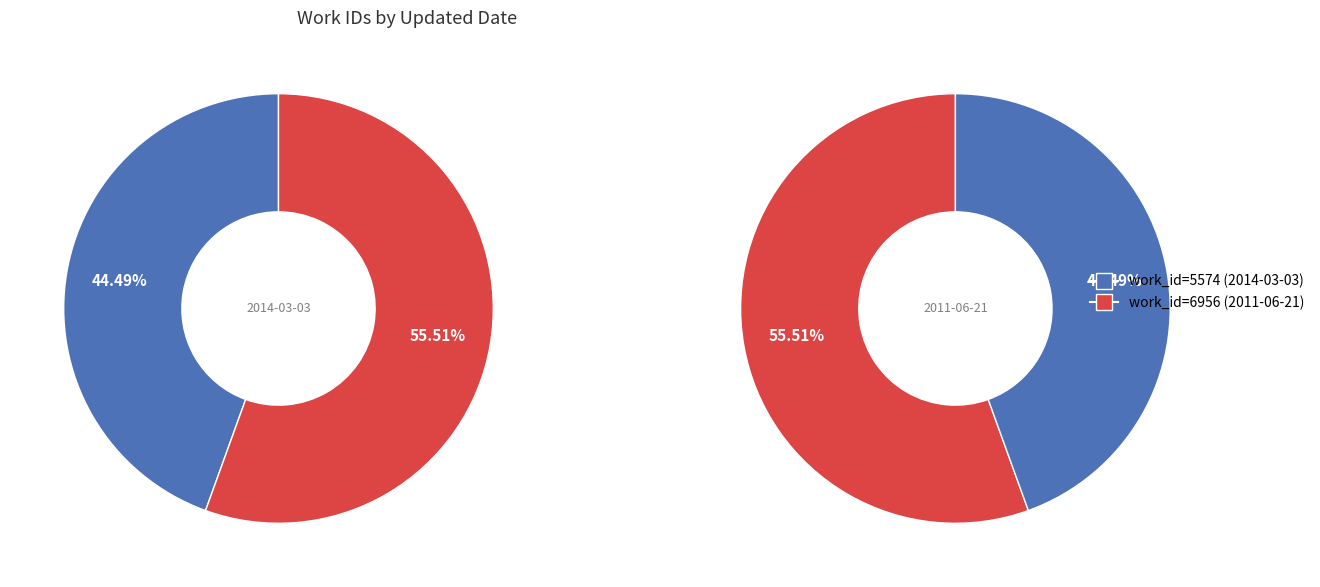

How many slices are in this pie chart?

2